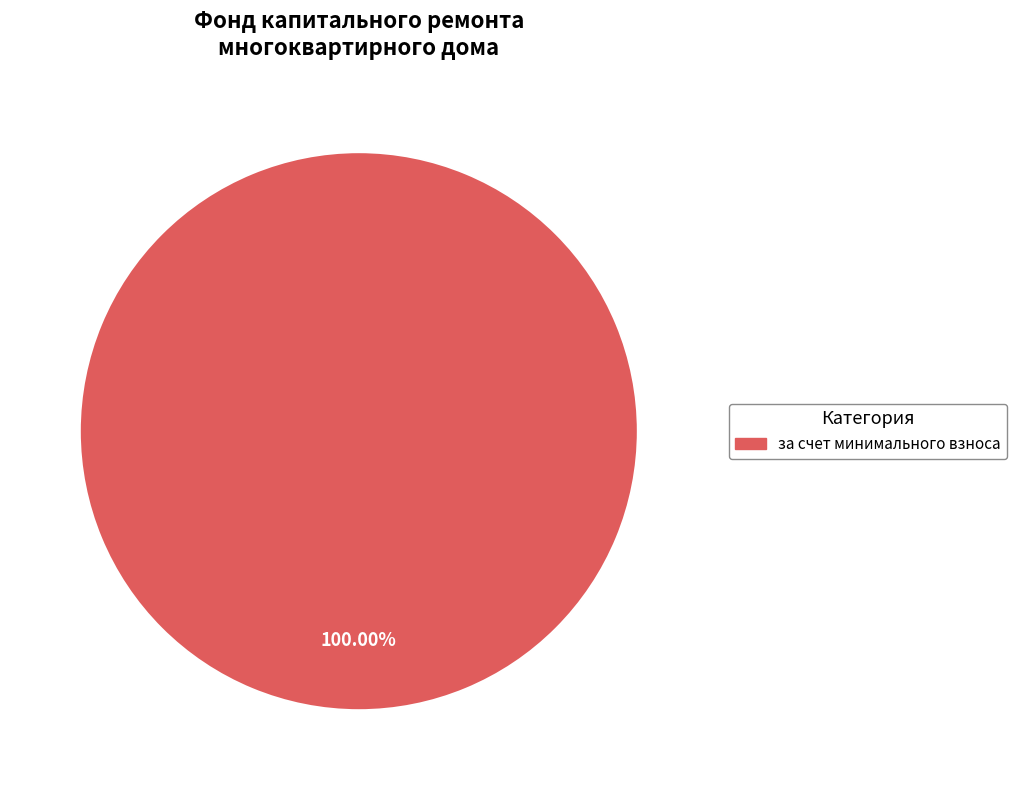

Does any single category account for the majority?

Yes